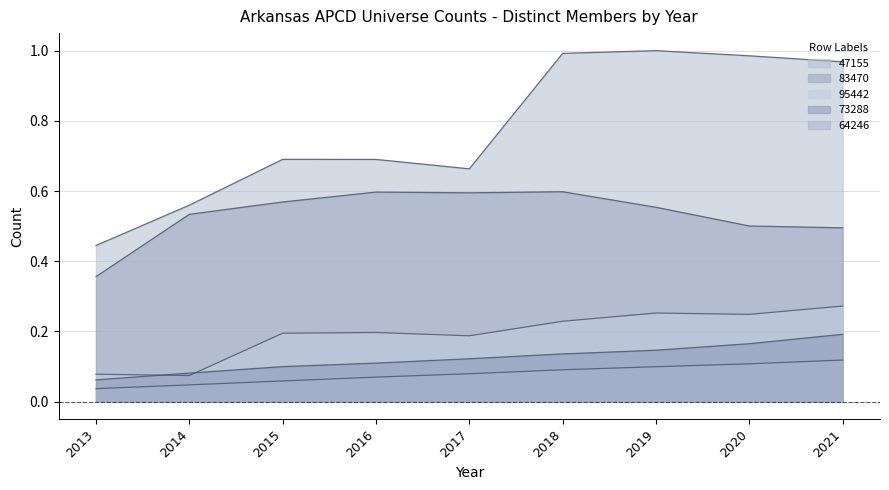

Is the value of 64246 at 2020 greater than the value of 73288 at 2013?

Yes